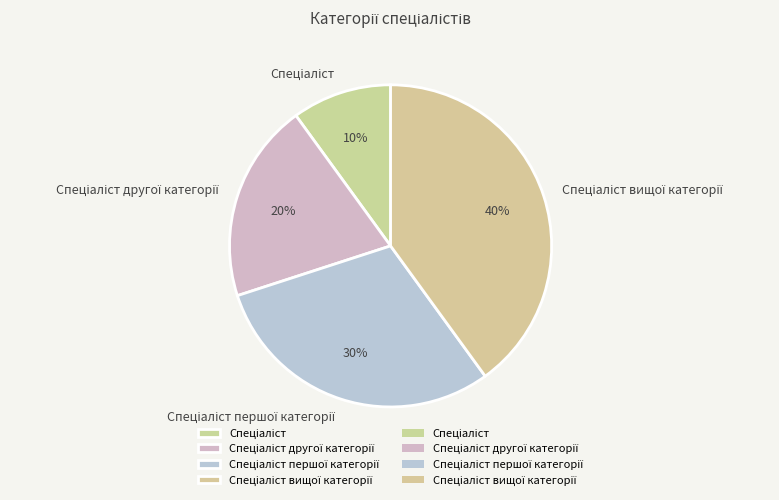

To the nearest percent, what is the difference between the largest and smallest slice percentages?

30%